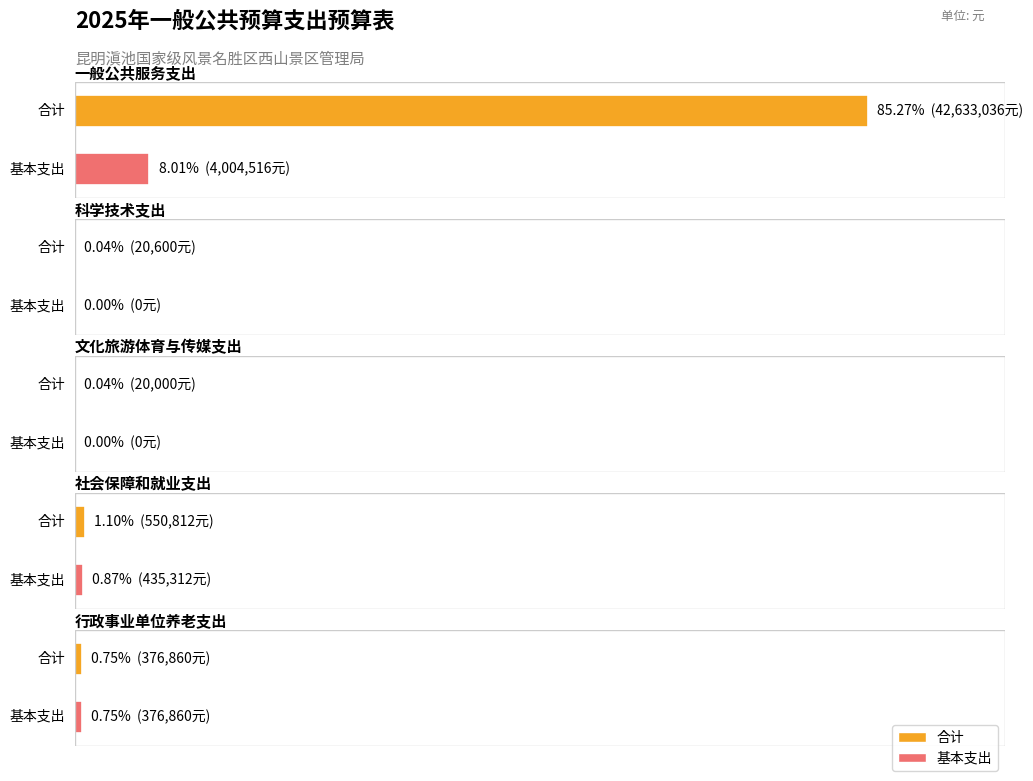

Rank the series by their average value, from highest to lowest.

合计, 基本支出